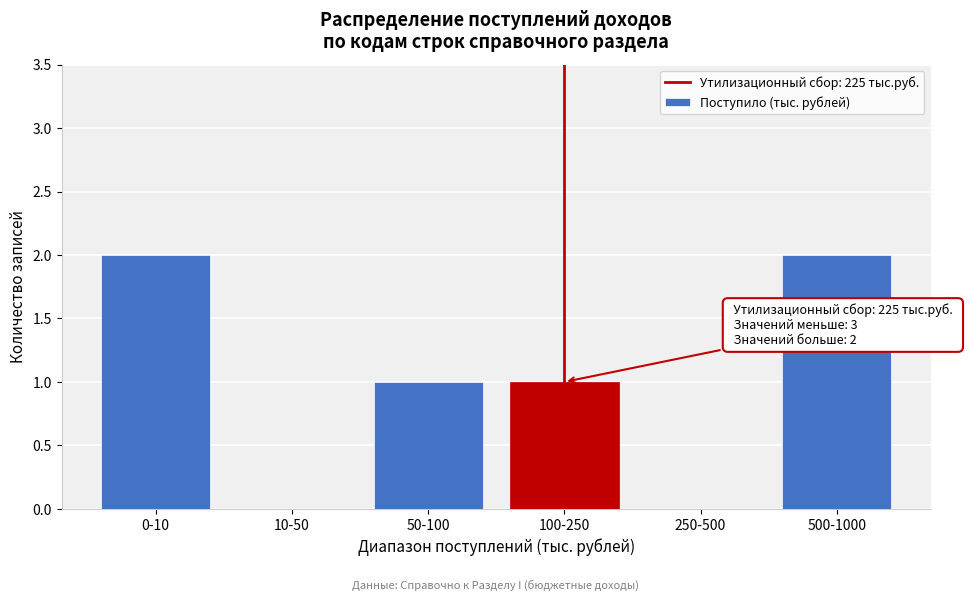

Reading left to right, extract all data points from this chart.

0-10=2	10-50=0	50-100=1	100-250=1	250-500=0	500-1000=2